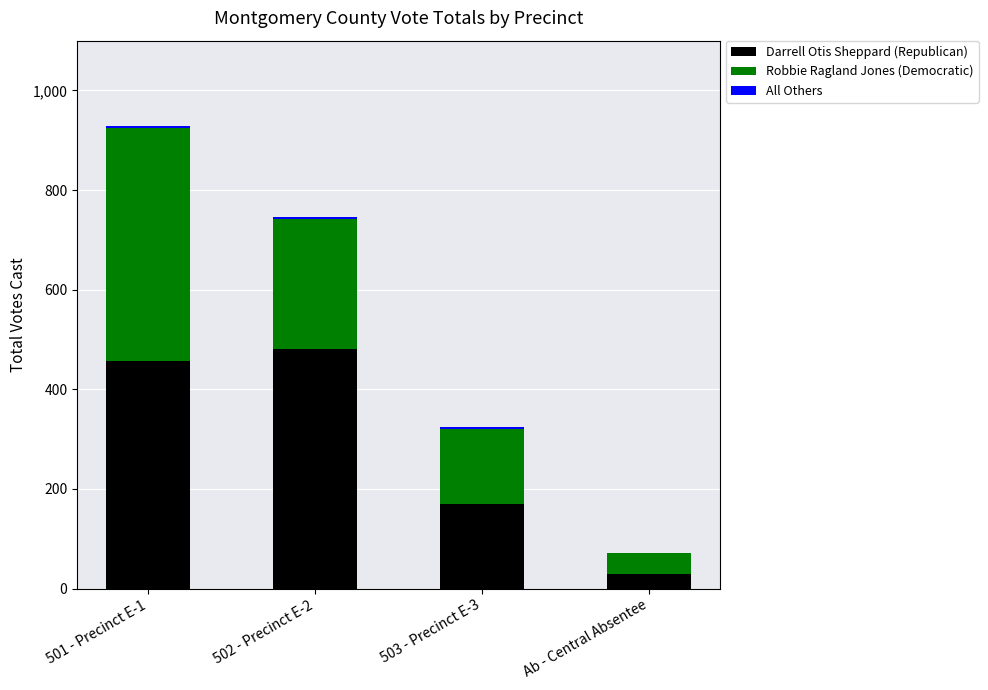

What is the sum of all Darrell Otis Sheppard (Republican) values?

1137